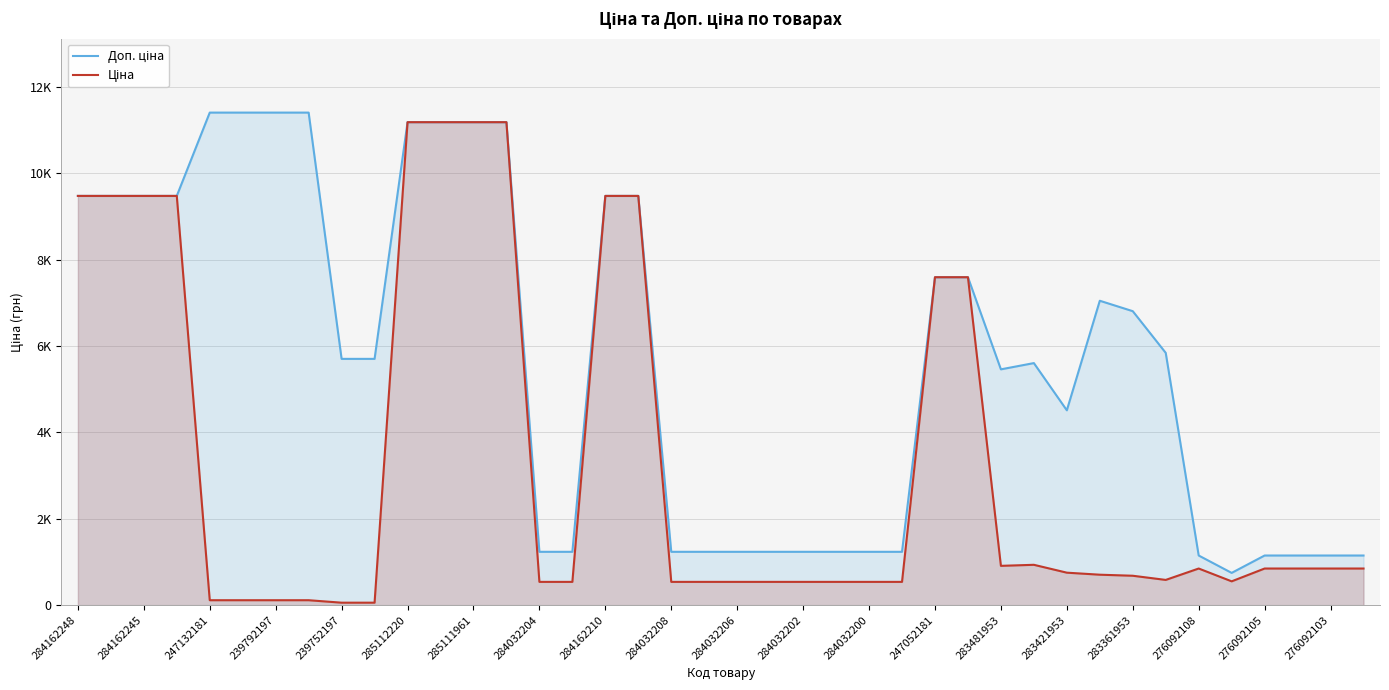

What is the total value across all series at 276092103?

1998.2